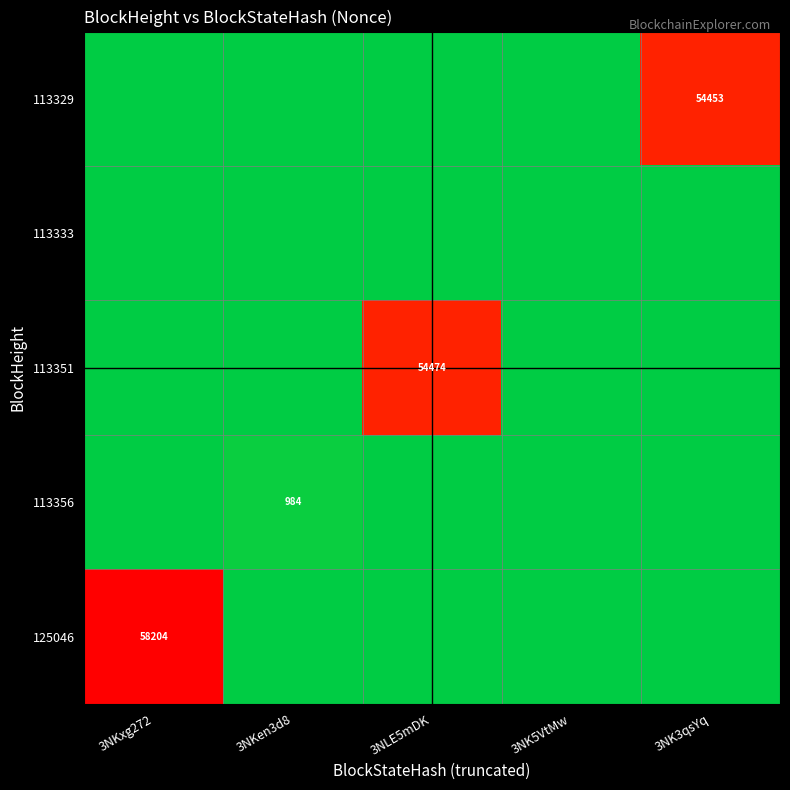

How many data points in 113351 are above 0?

1